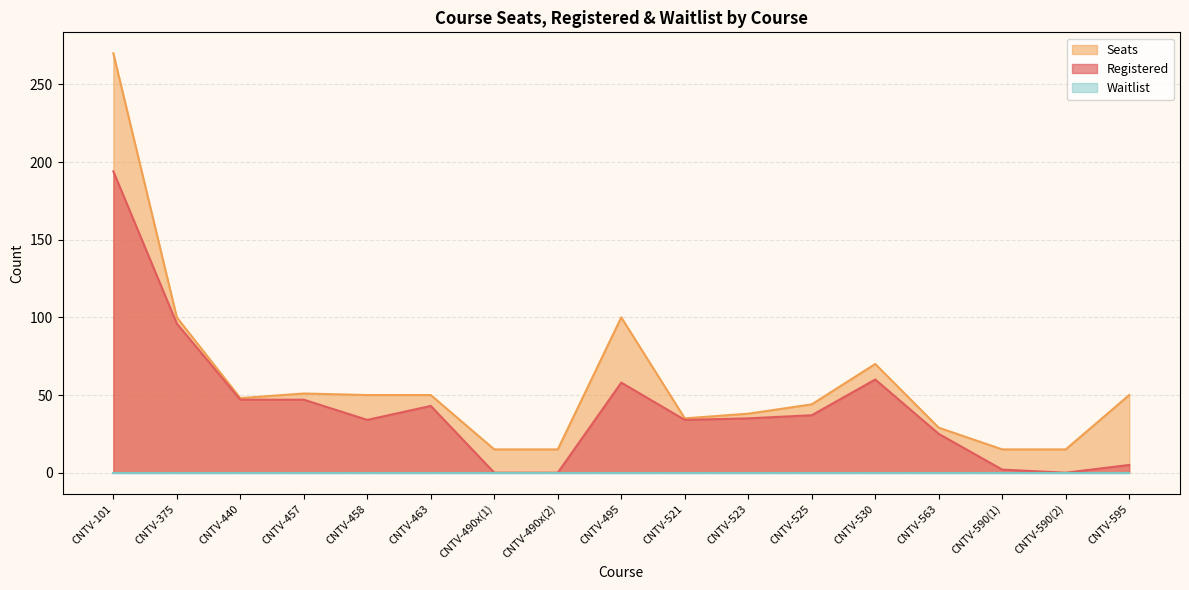

What is the highest value of the Seats series?

270